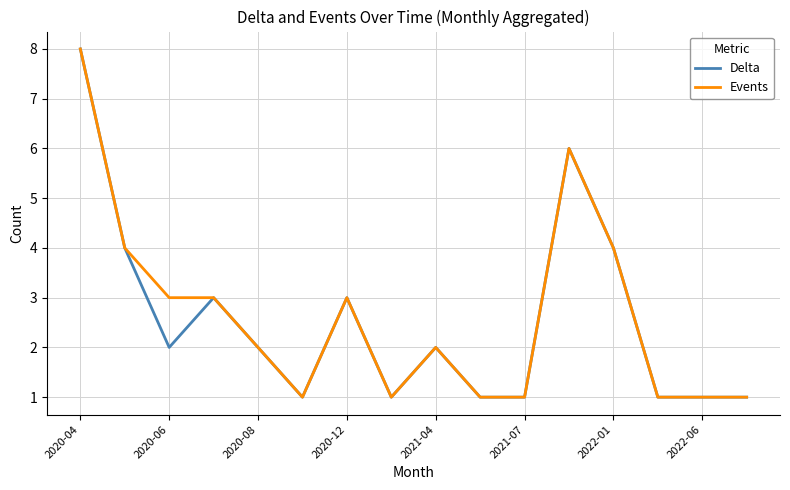

What is the greatest value displayed?

8